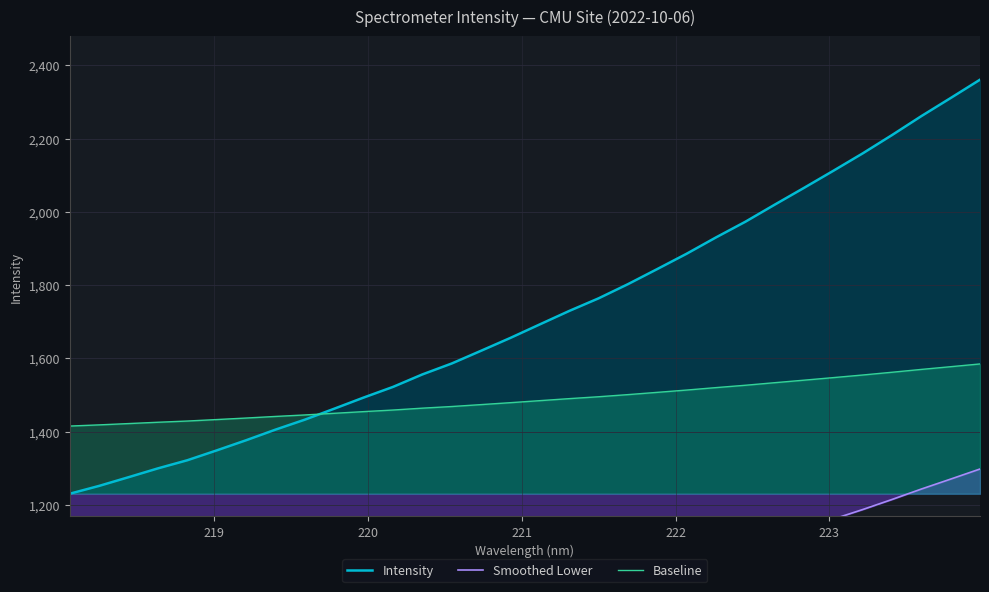

What is the maximum value for Baseline?

1584.9